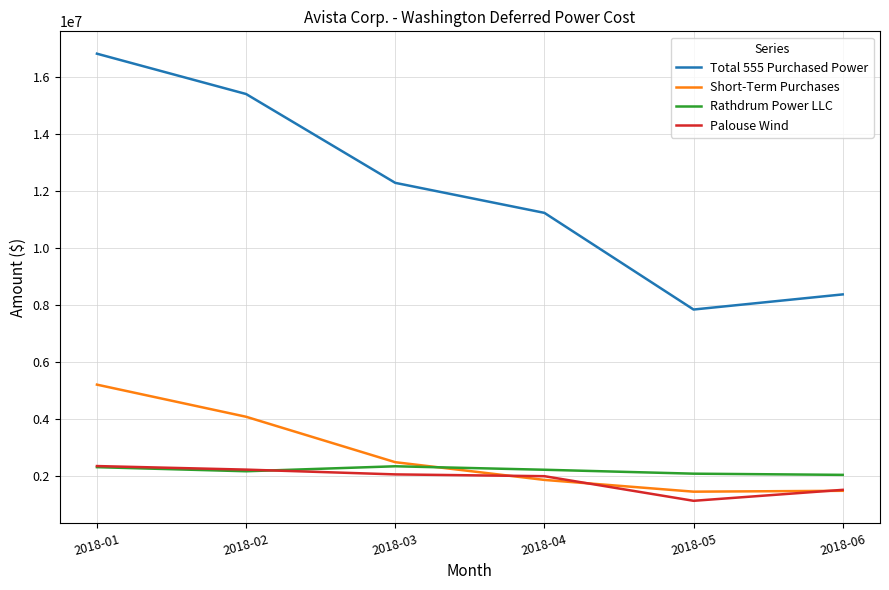

Which series changed the most between 2018-01 and 2018-06?

Total 555 Purchased Power